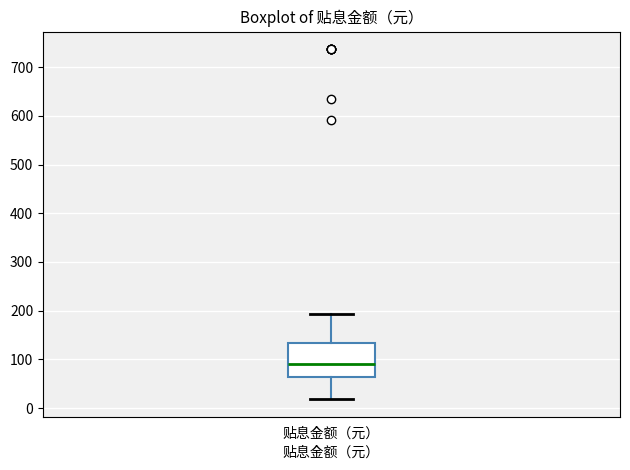

Where does the upper whisker of the box for 贴息金额（元） end on the y-axis? The values are not printed on the chart, so give them approximately, as read against the axis.

190